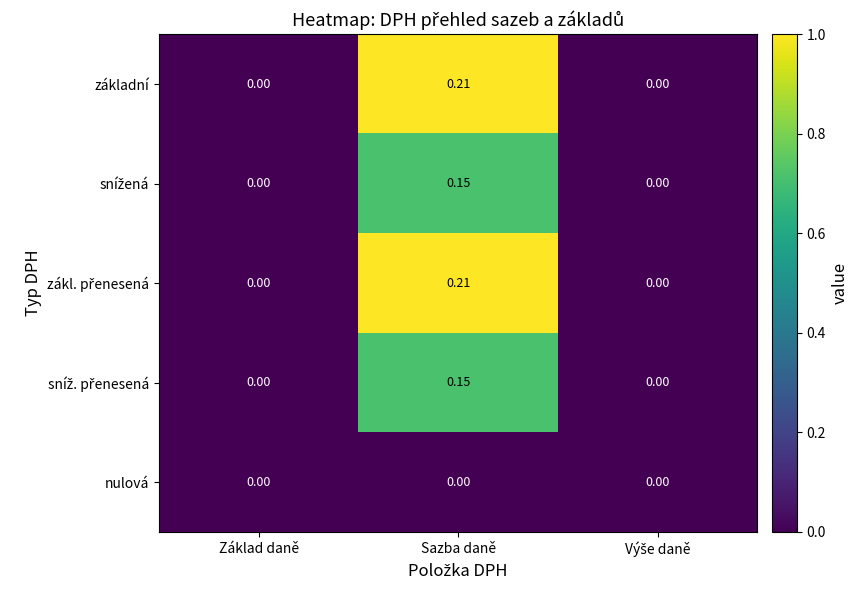

At which category is the sum across all series the highest?

Sazba daně